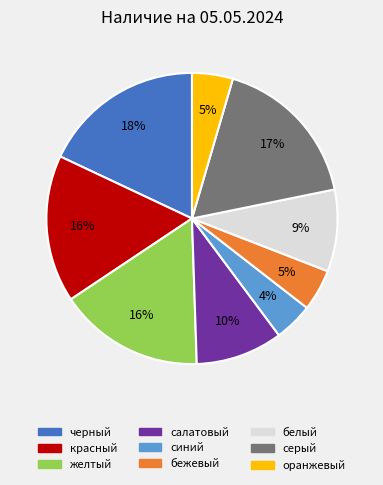

To the nearest percent, what percentage of the pie is бежевый?

5%